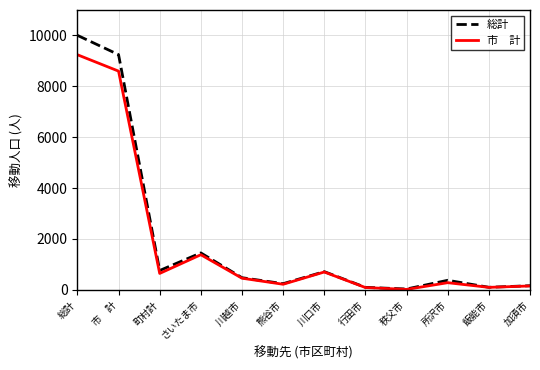

At which category is the sum across all series the highest?

総計